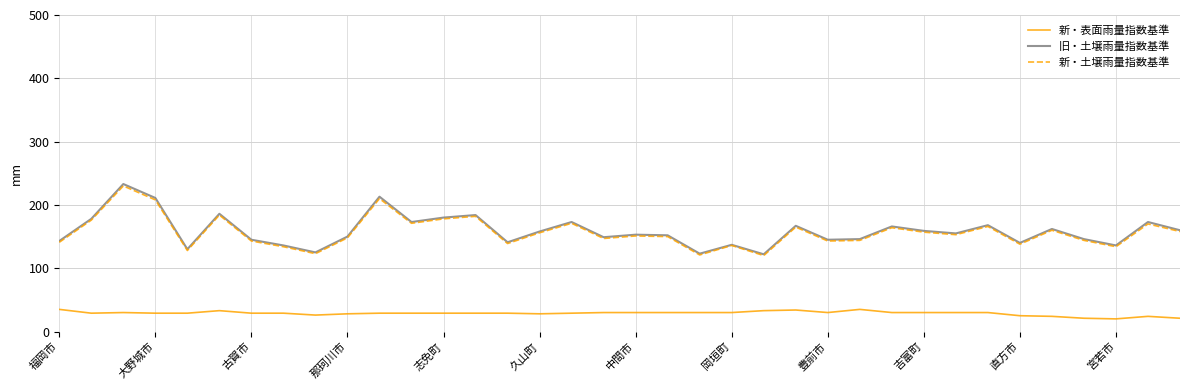

True or false: 新・表面雨量指数基準 and 旧・土壌雨量指数基準 intersect in this chart.

False